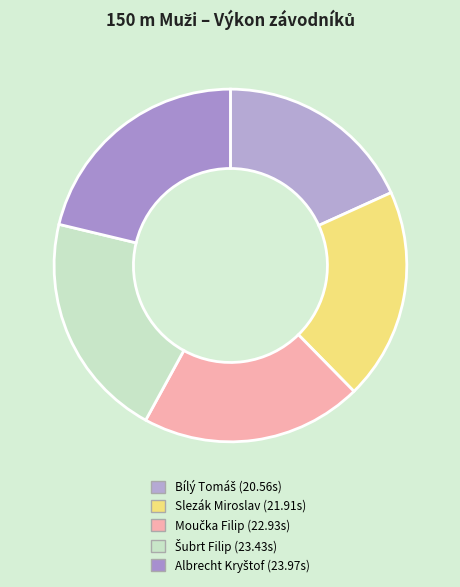

Does any single category account for the majority?

No